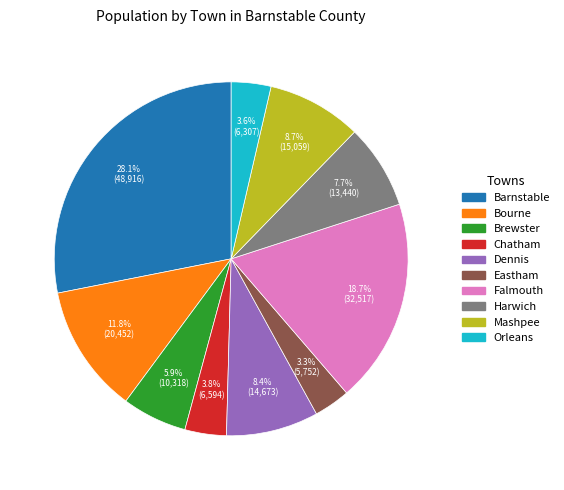

Does any single category account for the majority?

No